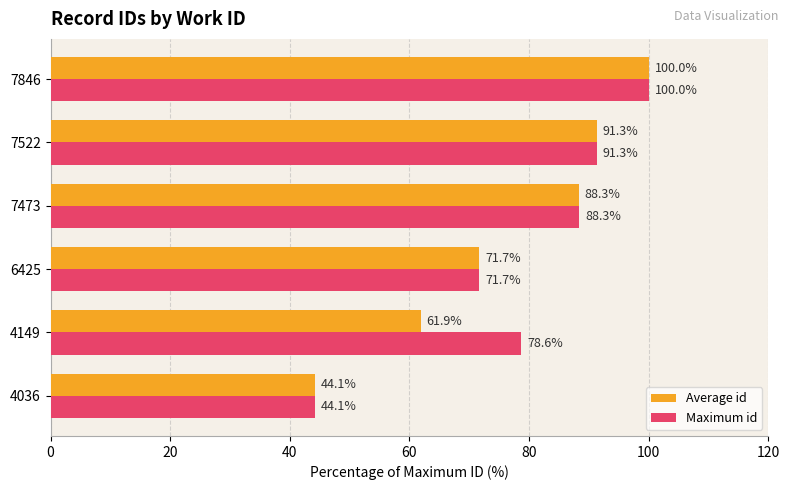

What is the maximum value shown in the chart?

100.0